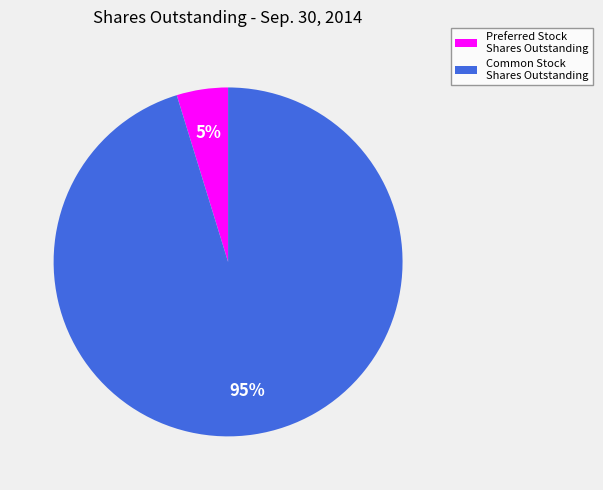

Is there any slice that represents more than half of the pie?

Yes